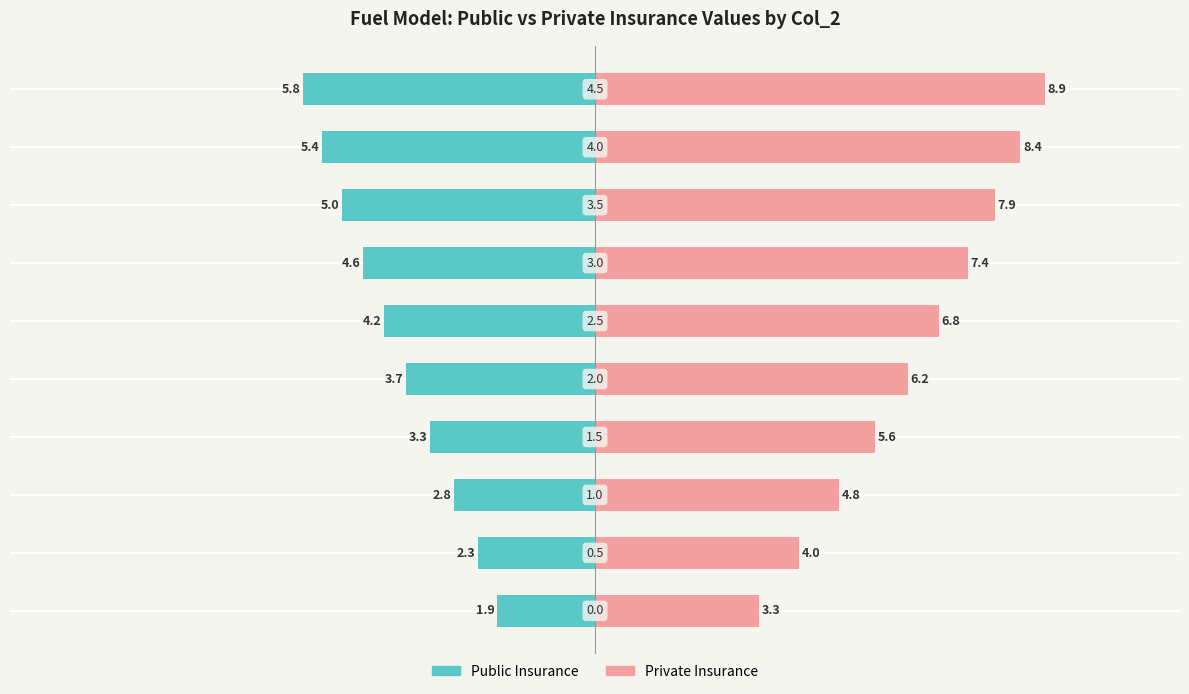

What is the sum of the Private Insurance values at 7 and 6?

15.3